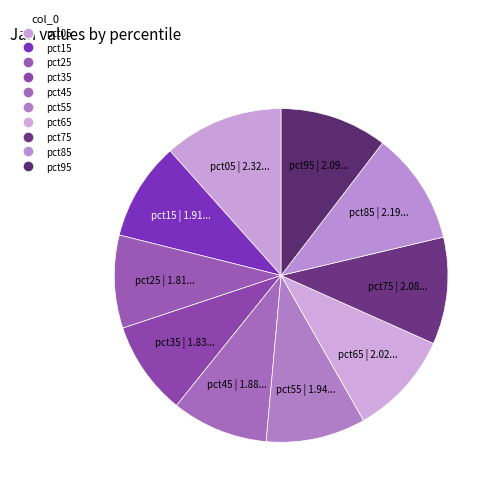

Count the number of slices in the pie.

10